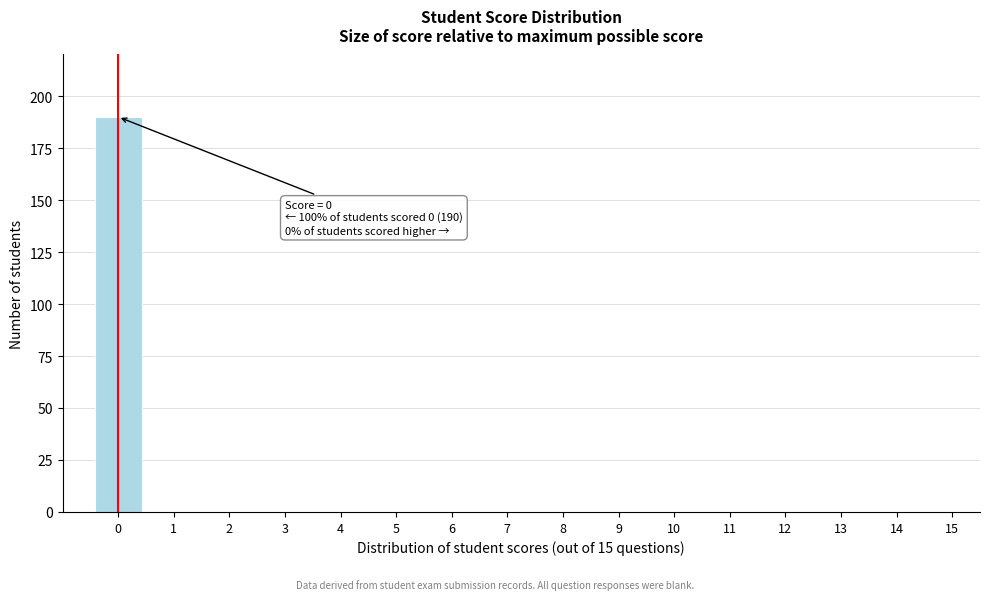

Over which range of the x-axis is the bar tallest?

-0.5 to 0.5